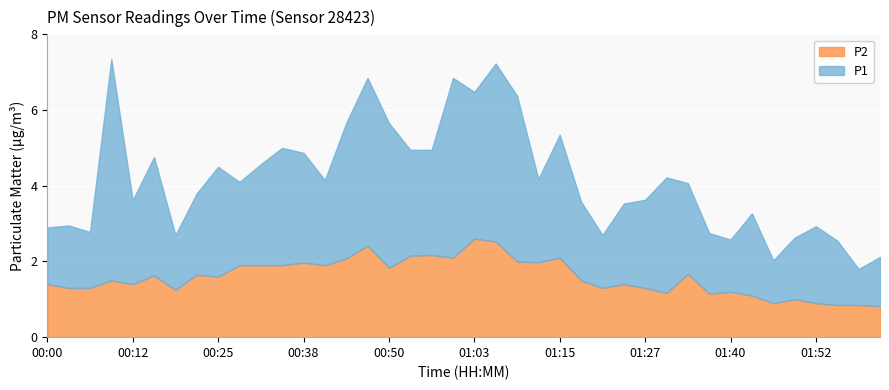

True or false: P2 and P1 intersect in this chart.

False